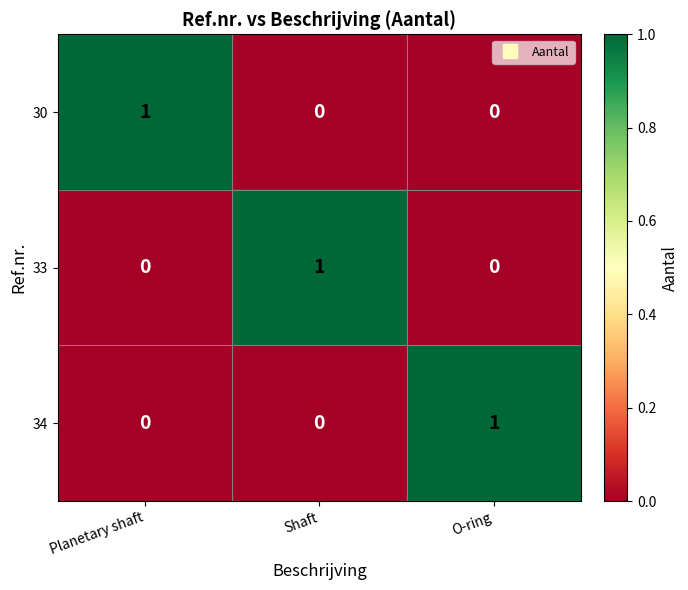

What is the total value across all series at Planetary shaft?

1